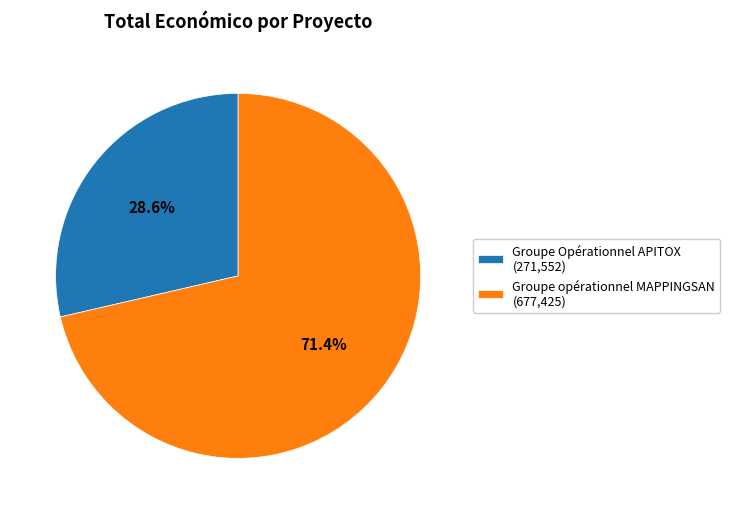

The Groupe opérationnel MAPPINGSAN slice represents 58% of the pie. True or false?

False